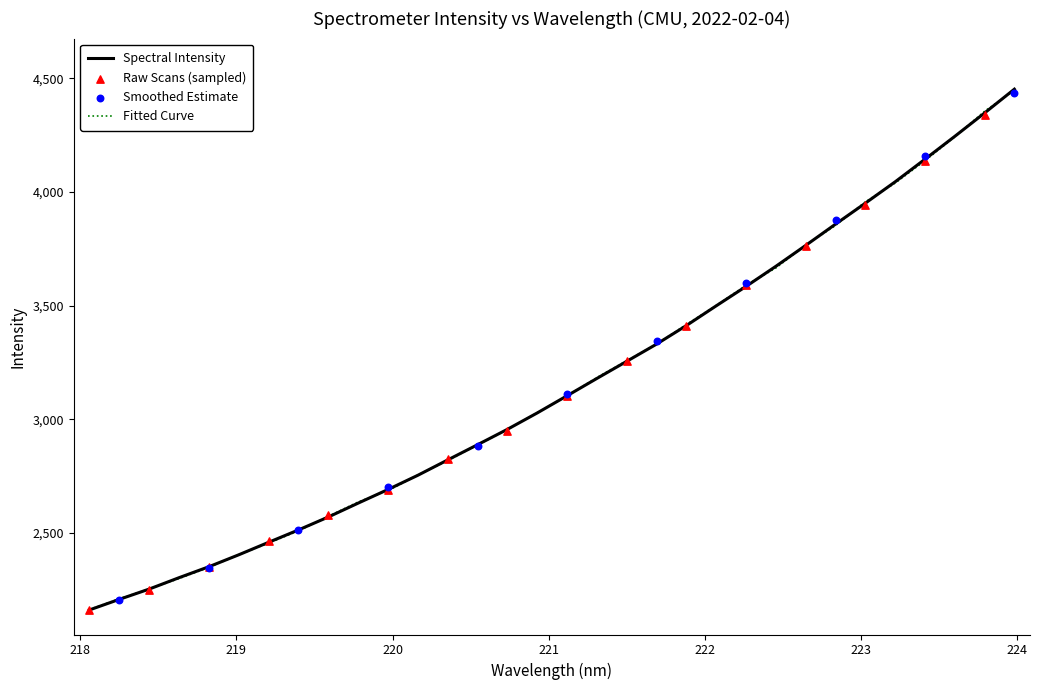

What is the ratio of the value at 19 to the value at 26?

0.8